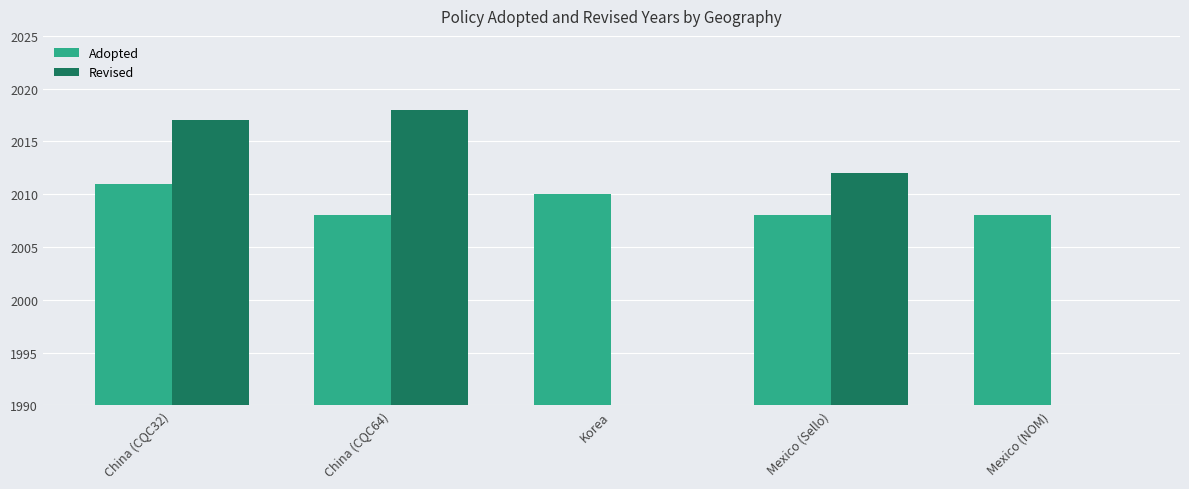

Which series has the largest total across all categories?

Adopted